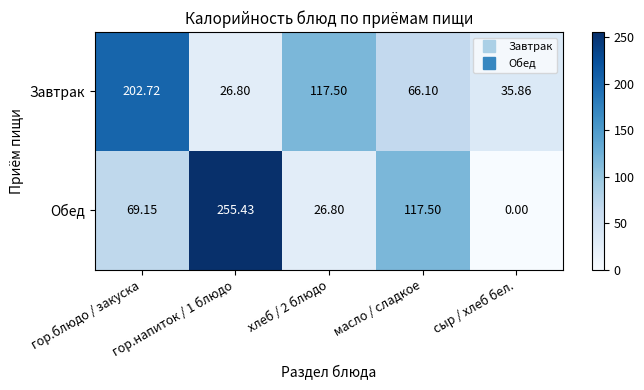

List the series in order of their peak value, highest first.

Обед, Завтрак